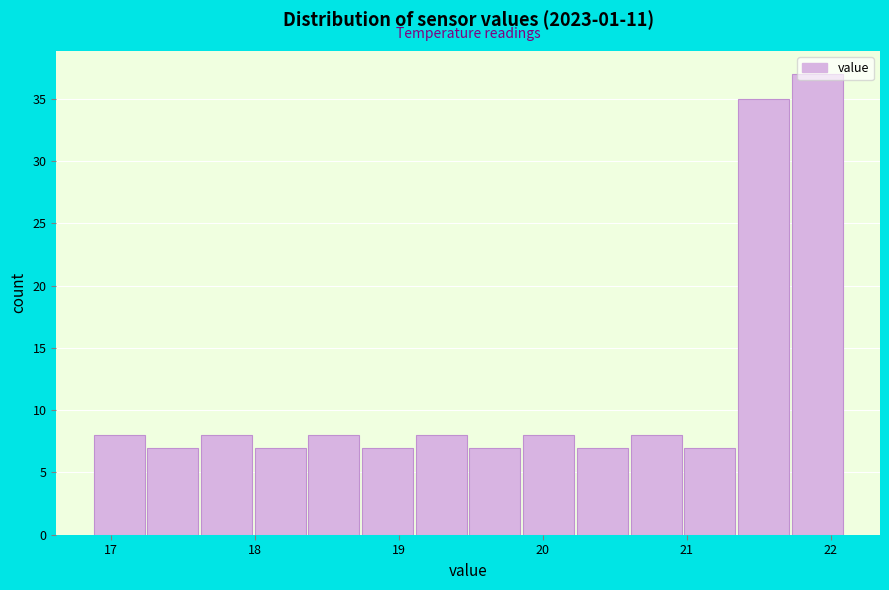

Read against the x-axis, roughly where is the centre of the tallest bar?

21.9